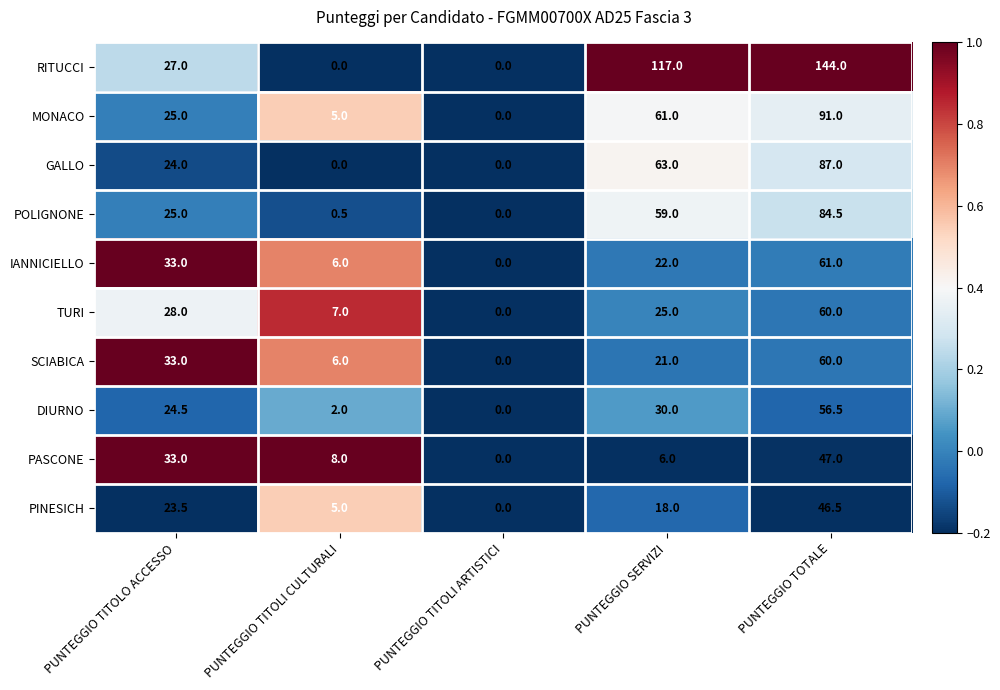

Rank the categories by MONACO value from highest to lowest.

PUNTEGGIO TOTALE, PUNTEGGIO SERVIZI, PUNTEGGIO TITOLO ACCESSO, PUNTEGGIO TITOLI CULTURALI, PUNTEGGIO TITOLI ARTISTICI